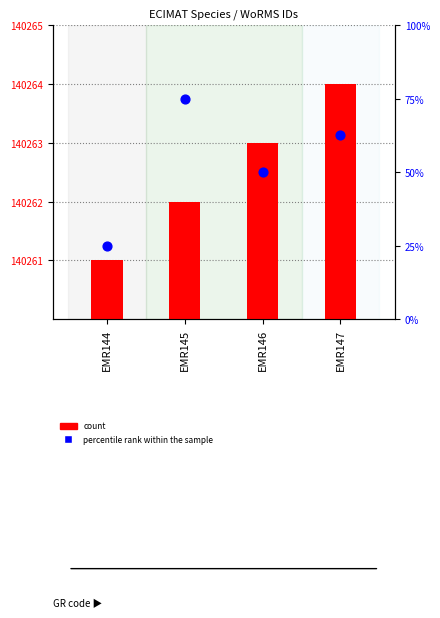

Which series has the largest total across all categories?

percentile rank within the sample